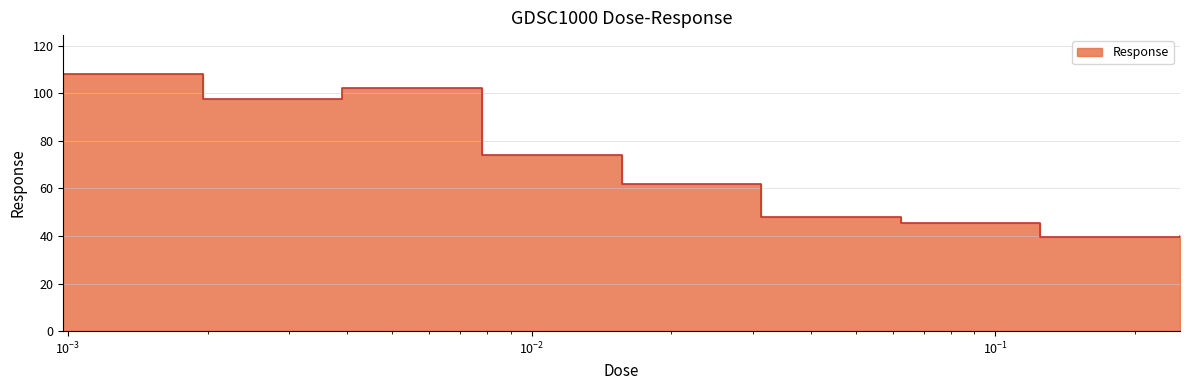

Reading left to right, extract all data points from this chart.

0.000976562=108.2	0.00195312=97.6	0.00390625=102.2	0.0078125=73.9	0.015625=61.9	0.03125=48.0	0.0625=45.4	0.125=39.4	0.25=39.8